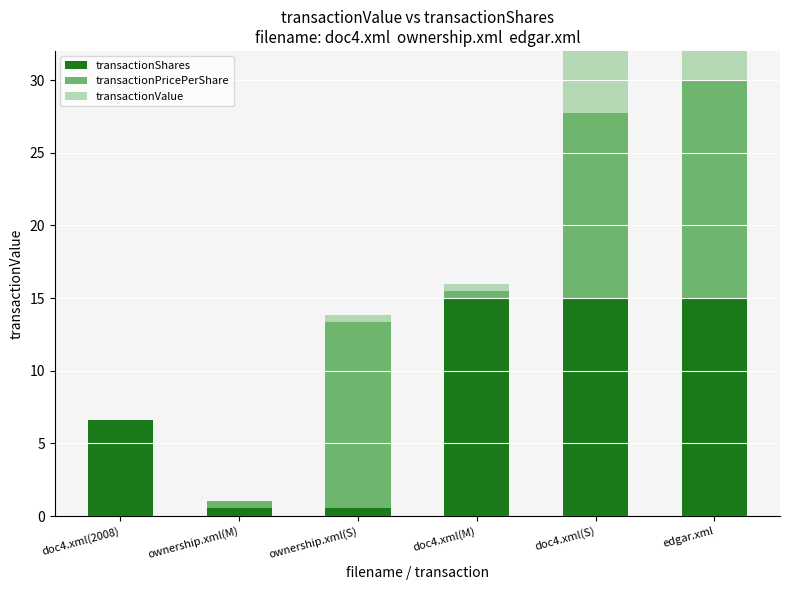

Where is transactionPricePerShare nearest to the value 7?

doc4.xml(S)